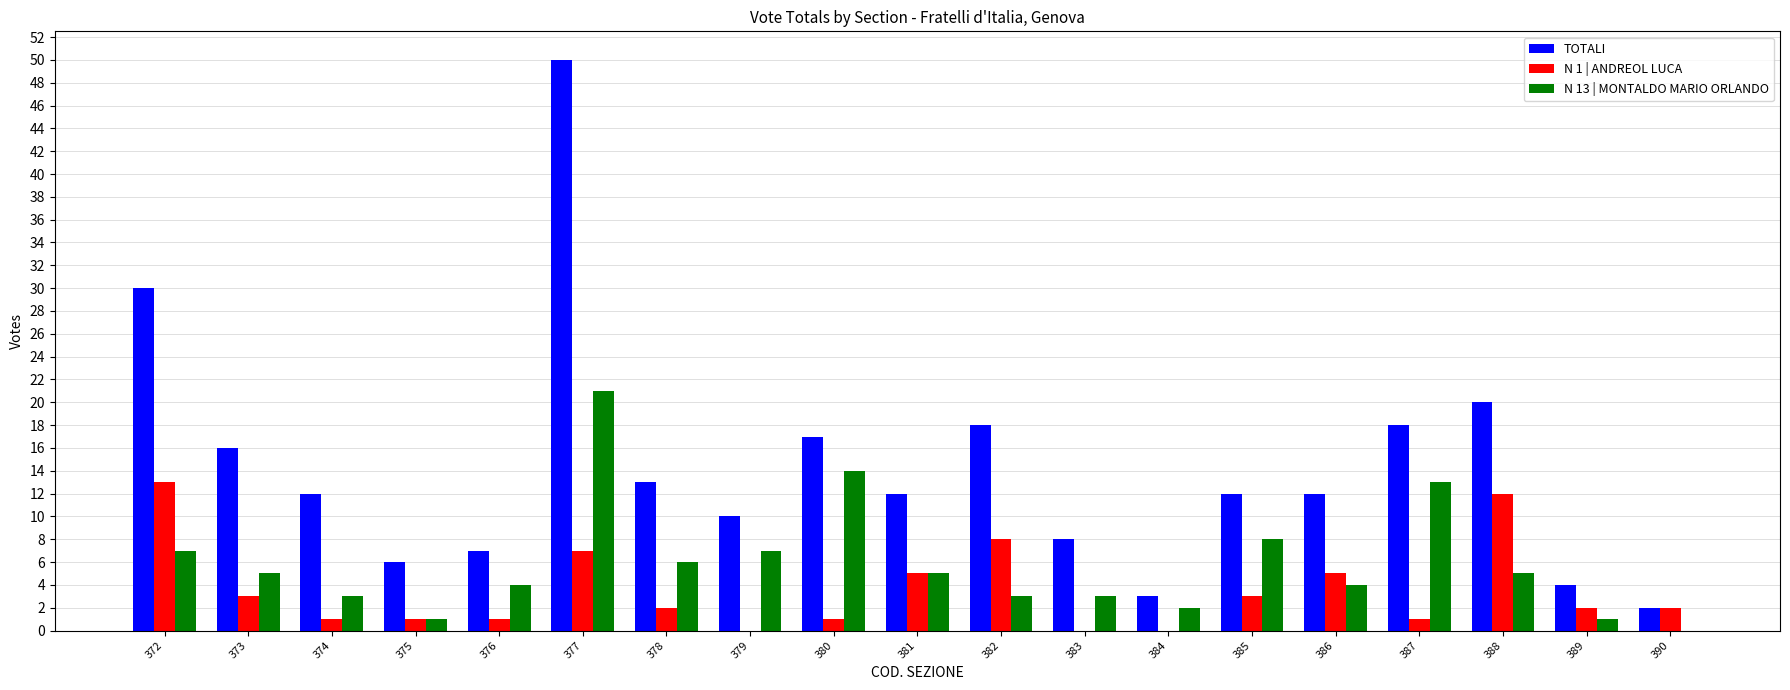

Where is TOTALI nearest to the value 26?

372